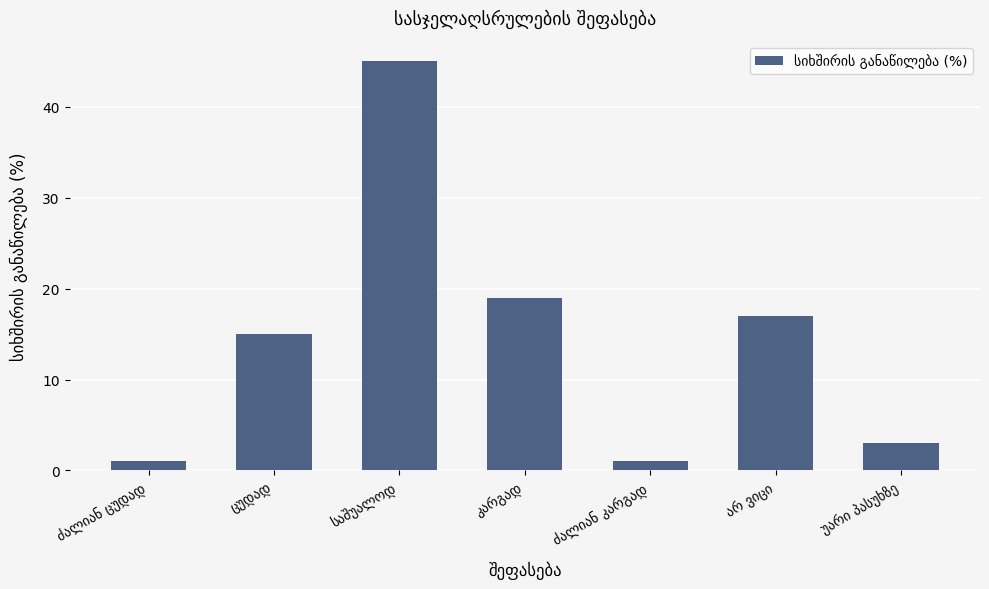

What is the maximum value shown in the chart?

45